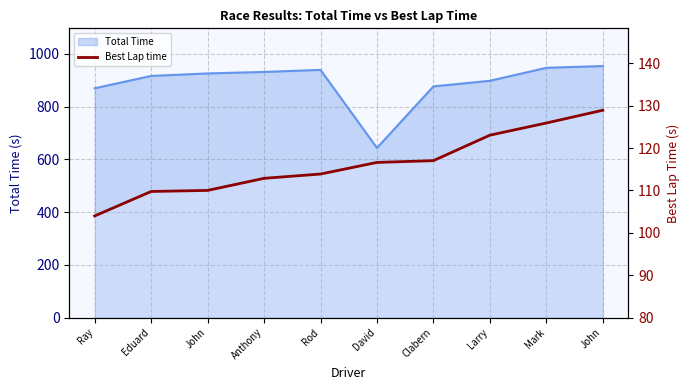

Count the number of values greater than 116.

5